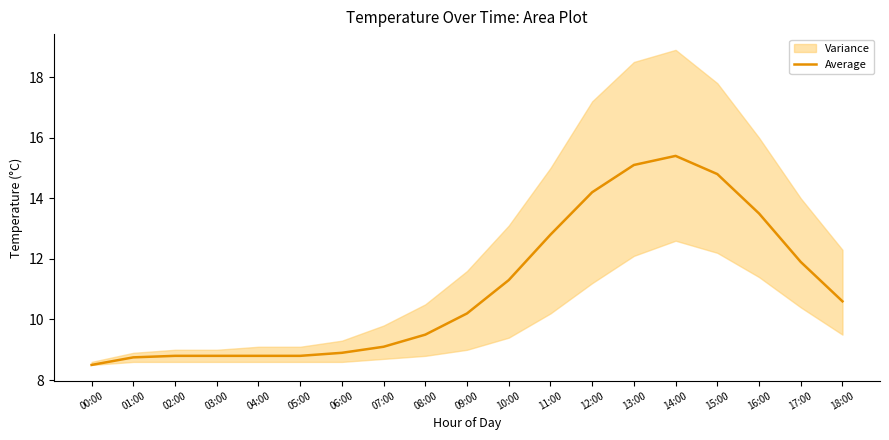

Read the value at 09:00.

10.2